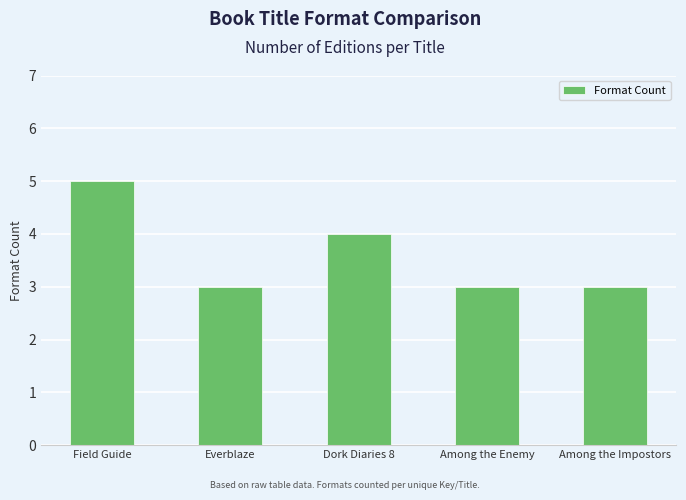

What is the sum of the values at Among the Impostors and Dork Diaries 8?

7